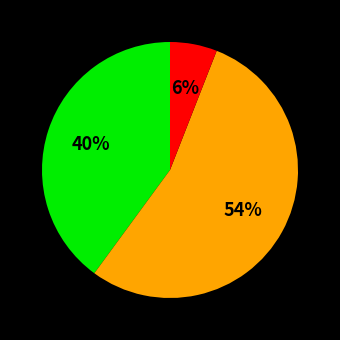

Count the number of slices in the pie.

3